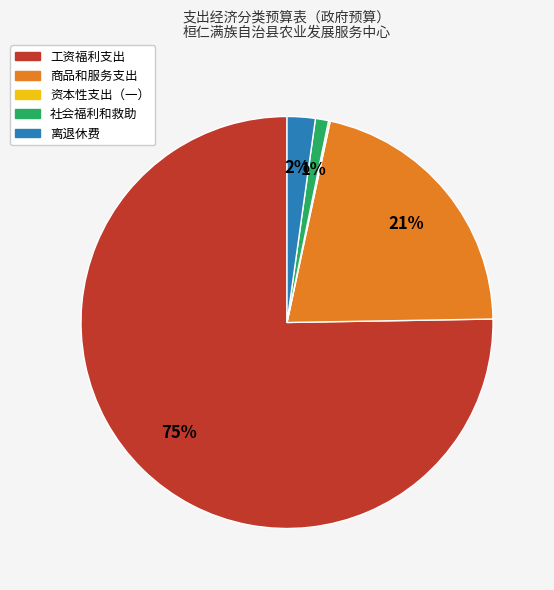

Which category has the biggest portion of the pie?

工资福利支出